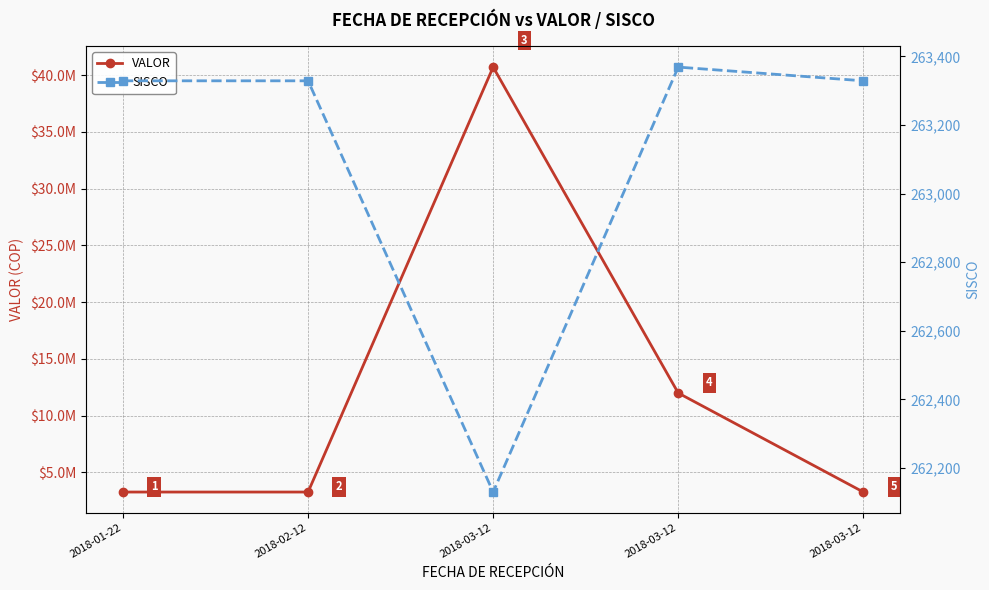

Is it true that VALOR equals 14772779.7 at 2018-03-12?

False